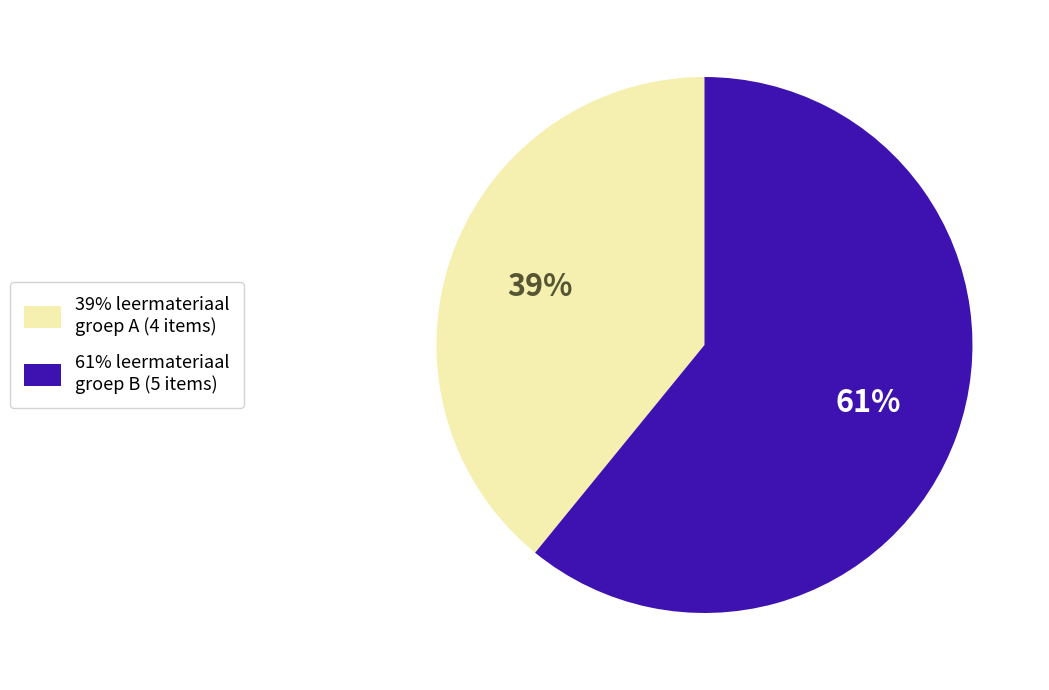

Count the number of slices in the pie.

2